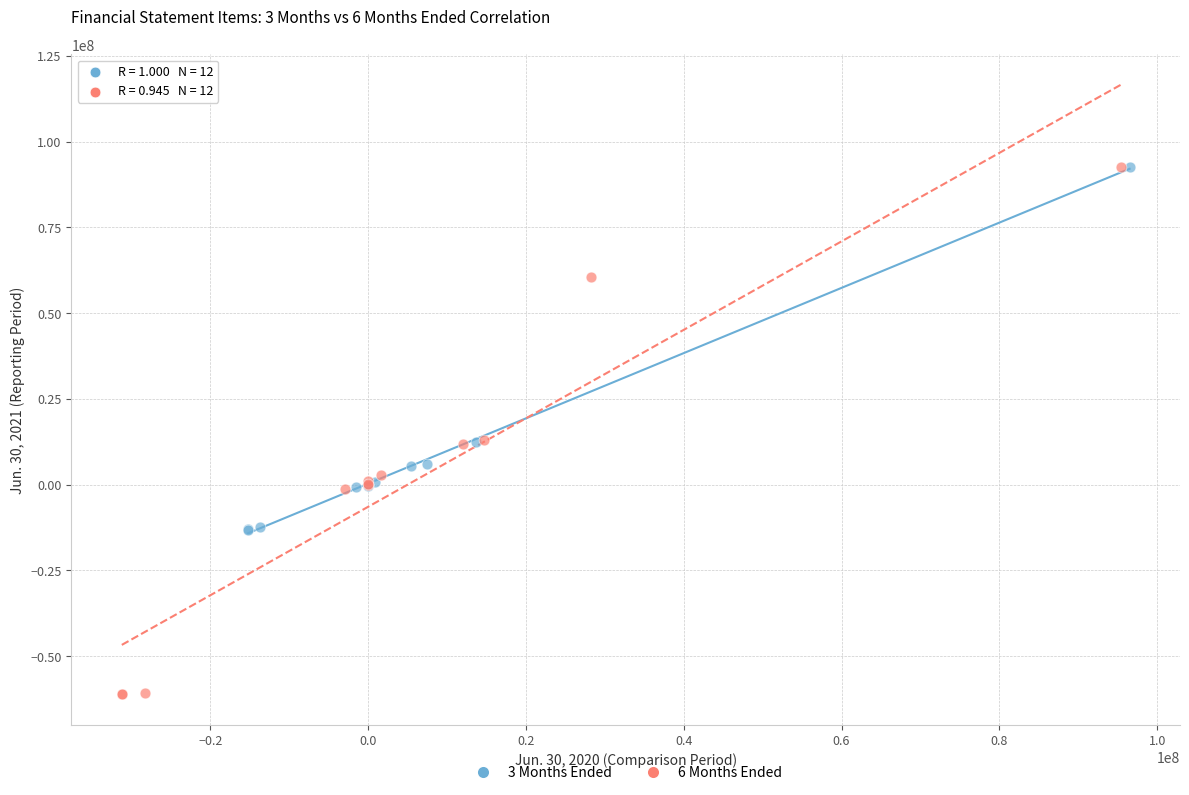

What are all the series names shown in the legend?

3 Months Ended, 6 Months Ended